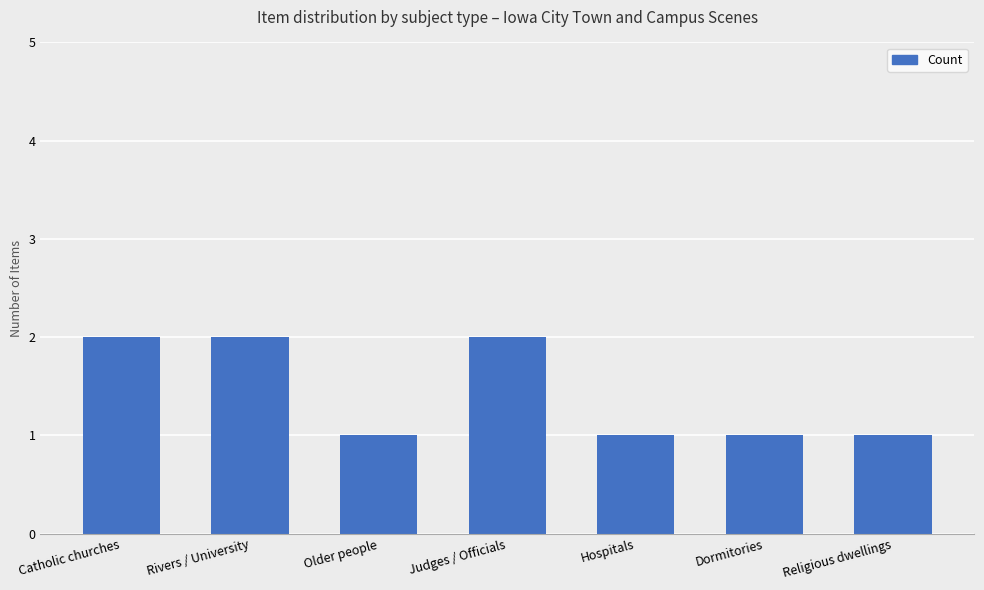

Reading left to right, list all the values displayed in this chart.

Catholic churches=2	Rivers / University=2	Older people=1	Judges / Officials=2	Hospitals=1	Dormitories=1	Religious dwellings=1